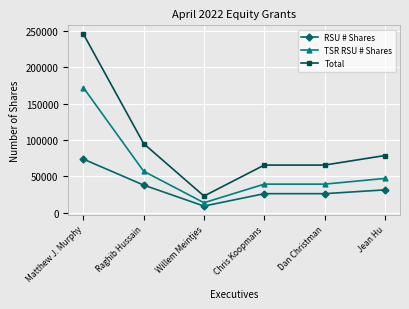

The Total series shows 22963 at Willem Meintjes. True or false?

True